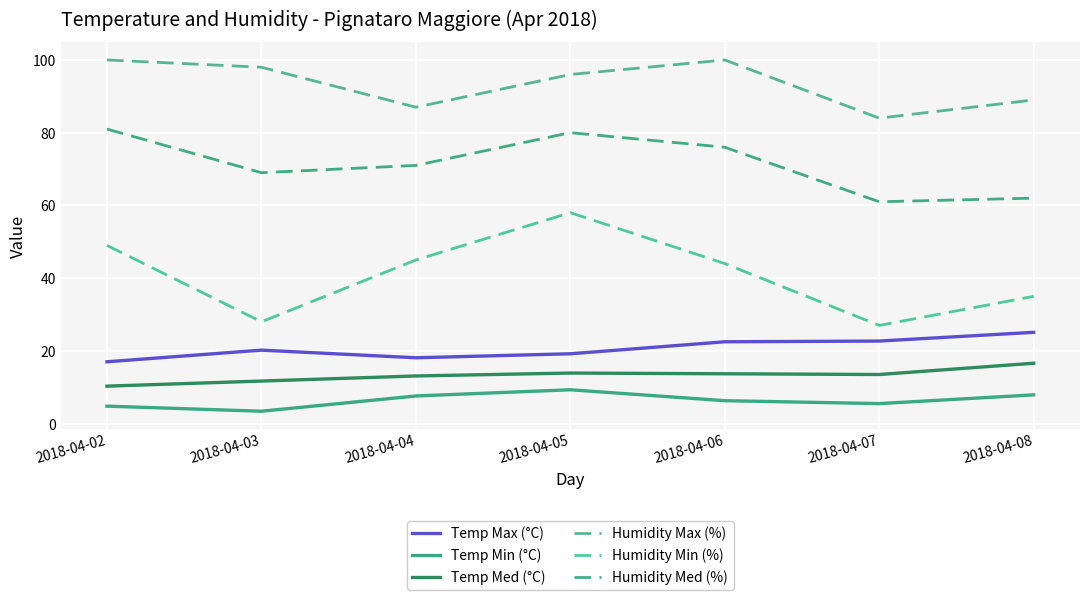

True or false: Humidity Med (%) and Humidity Min (%) cross at least once.

False